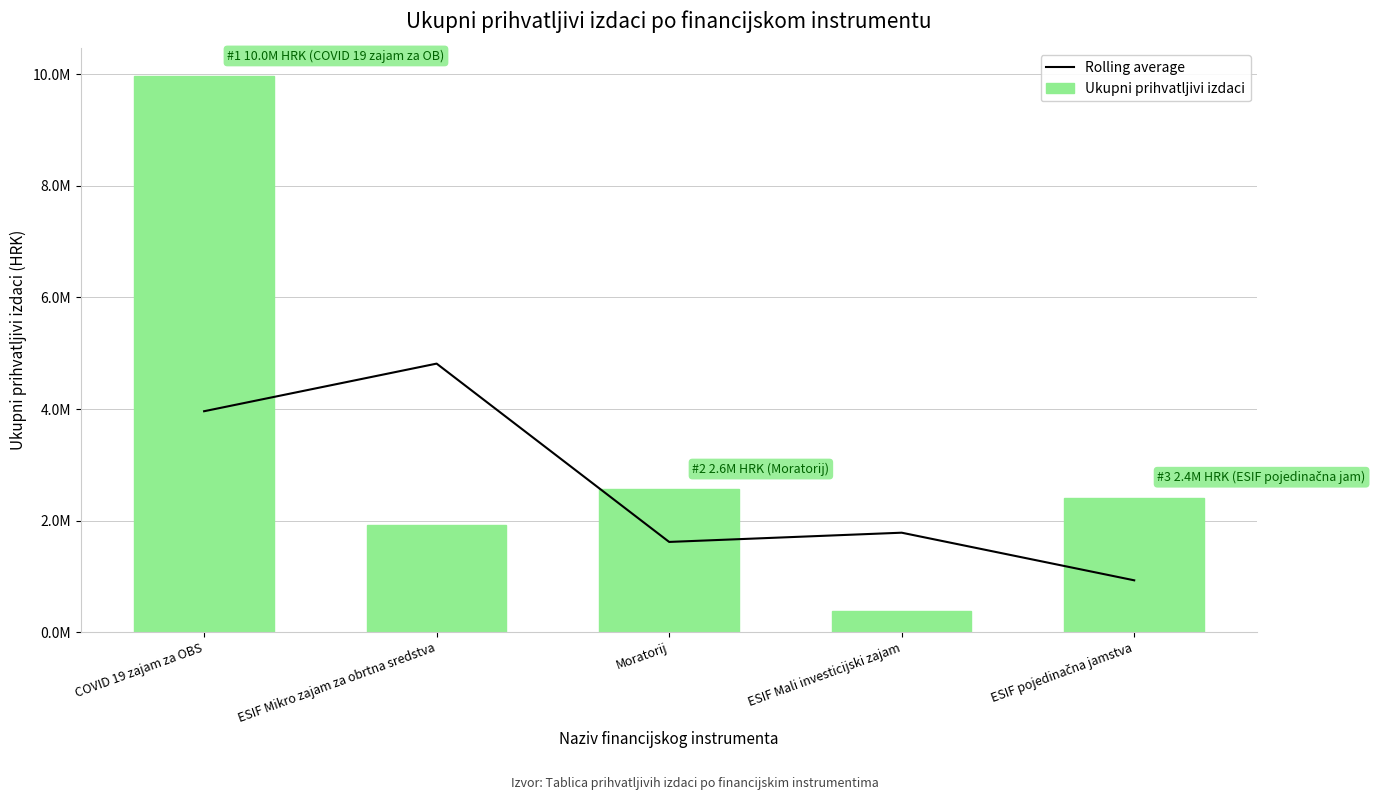

Which has a higher value, COVID 19 zajam za OBS or ESIF Mikro zajam za obrtna sredstva?

ESIF Mikro zajam za obrtna sredstva